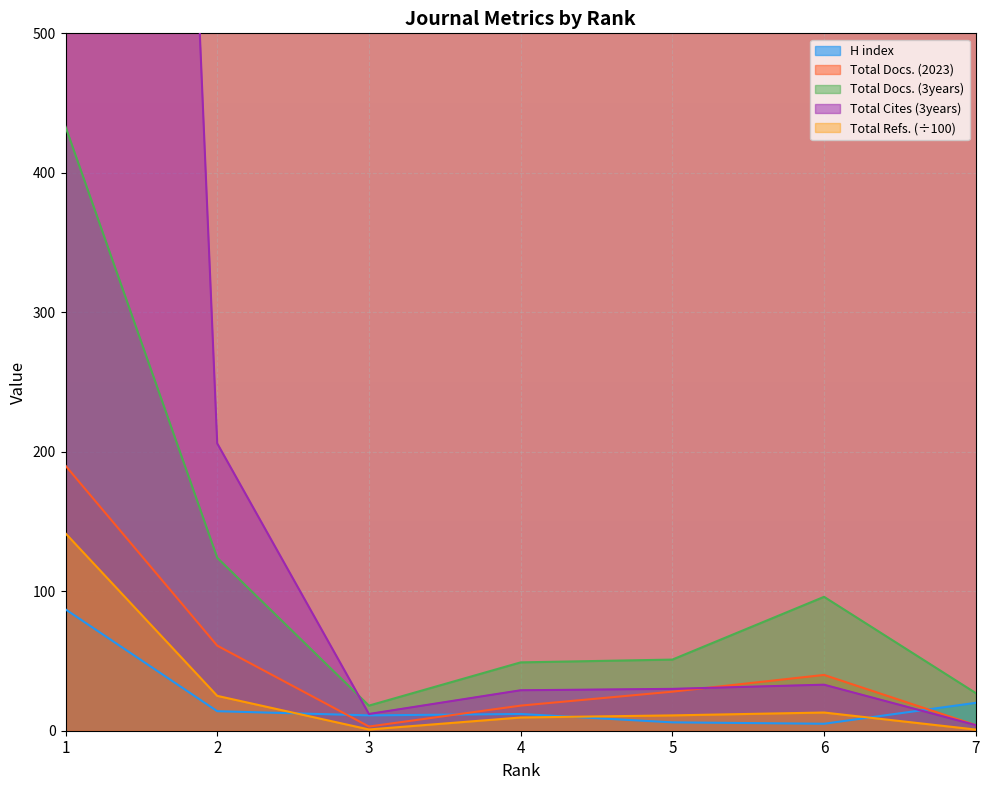

In Total Docs. (3years), how many points are higher than both neighbors (excluding endpoints)?

1